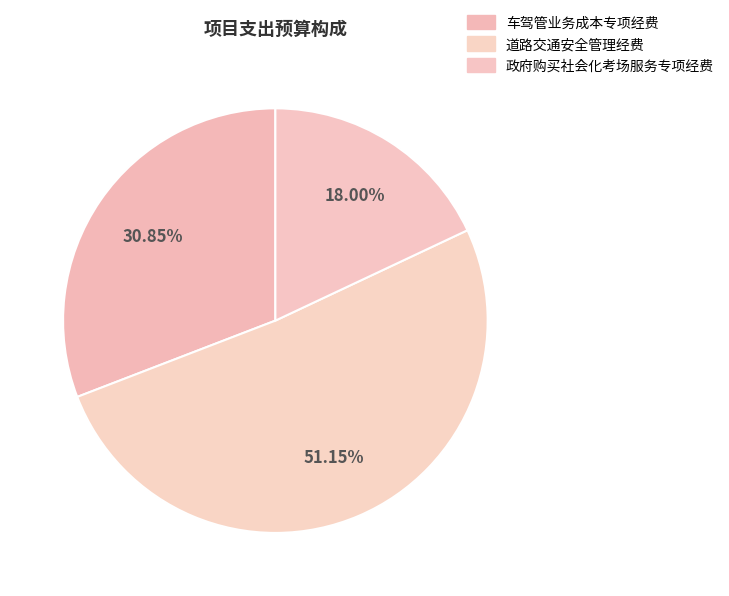

Which category has the smallest portion of the pie?

政府购买社会化考场服务专项经费